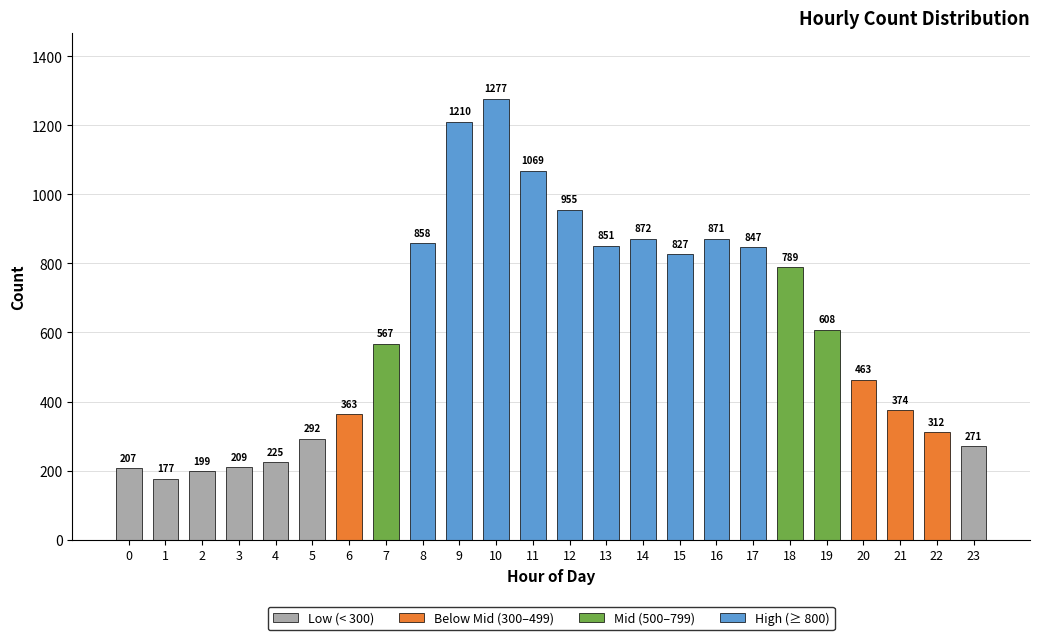

Rank the categories by value from lowest to highest.

1, 2, 0, 3, 4, 23, 5, 22, 6, 21, 20, 7, 19, 18, 15, 17, 13, 8, 16, 14, 12, 11, 9, 10